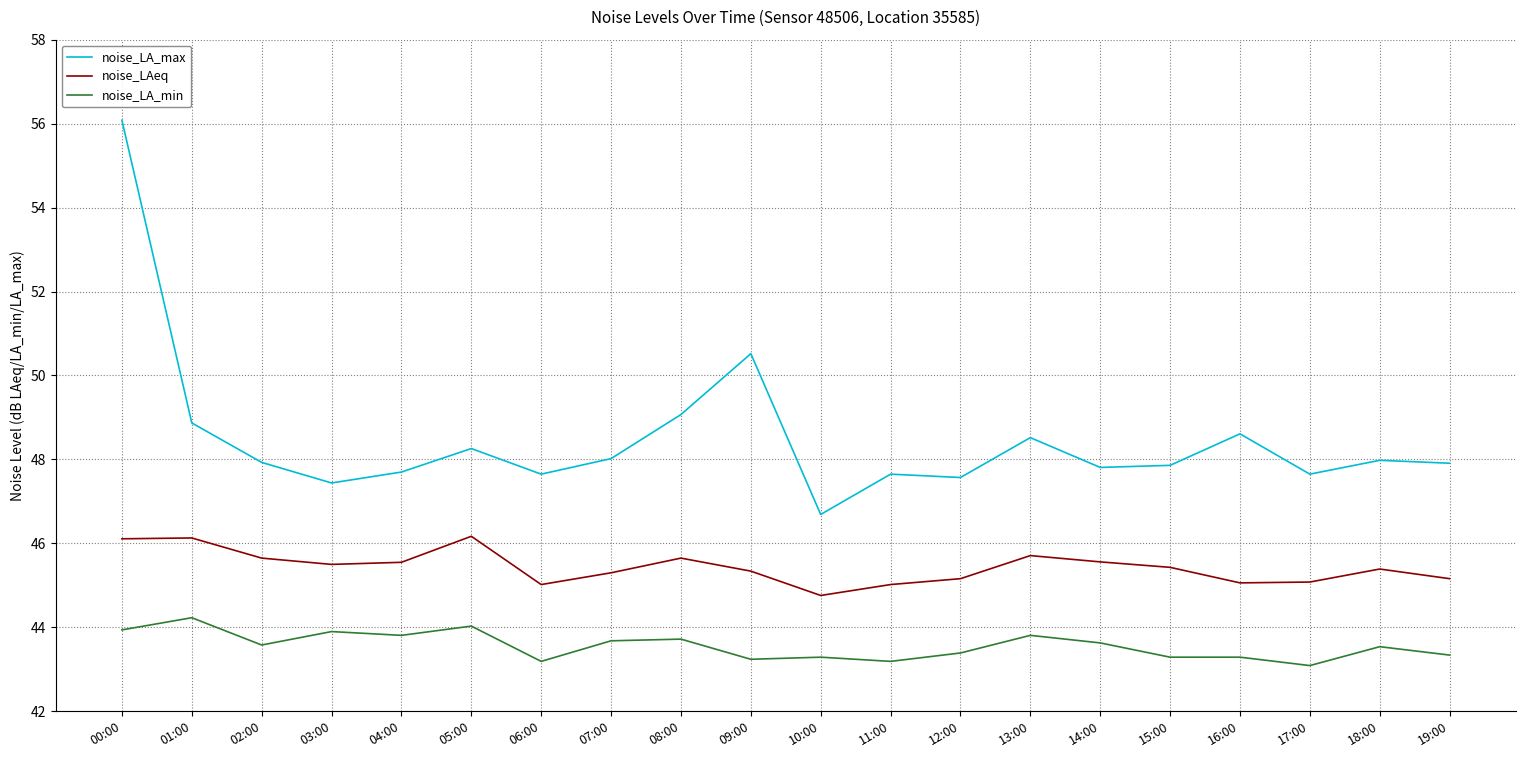

The value of noise_LAeq at 12:00 is 59.8. True or false?

False